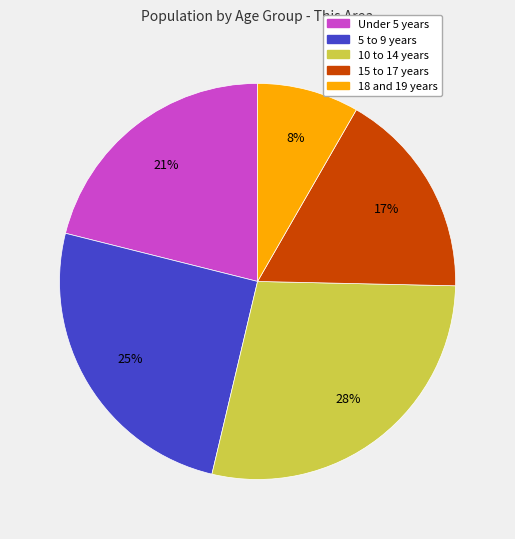

Combined, do 5 to 9 years and Under 5 years account for over 50%?

No